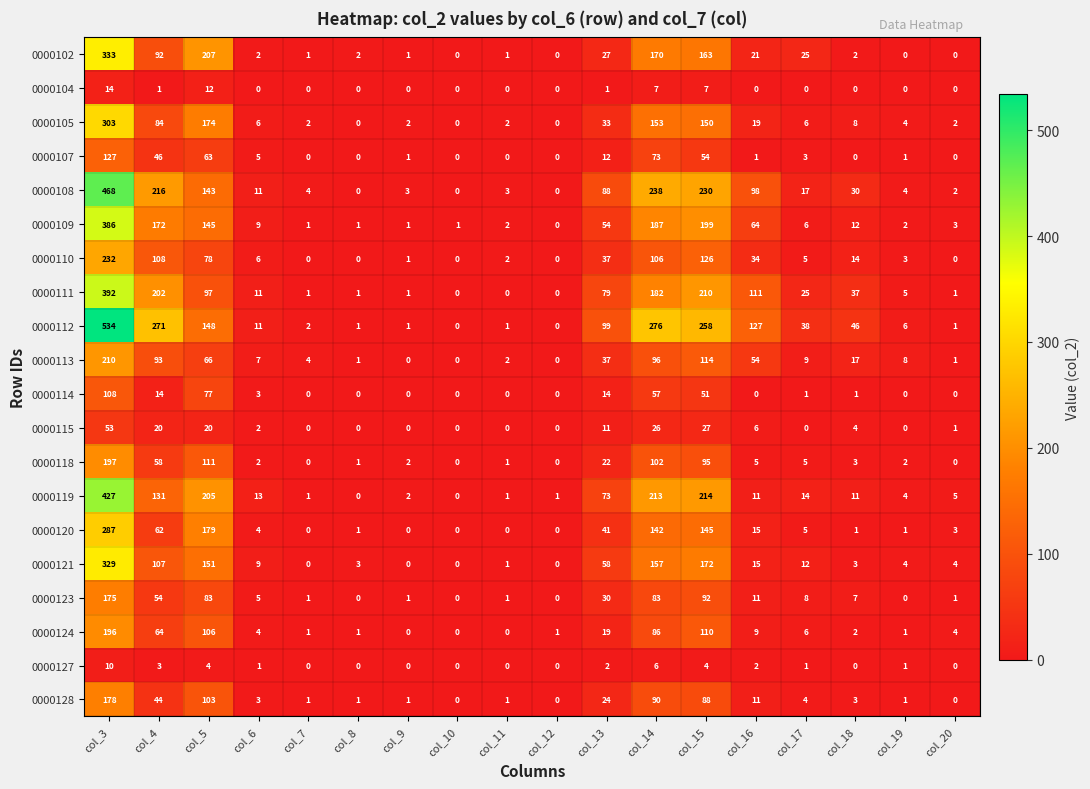

How many data points in 0000113 are less than 9?

9